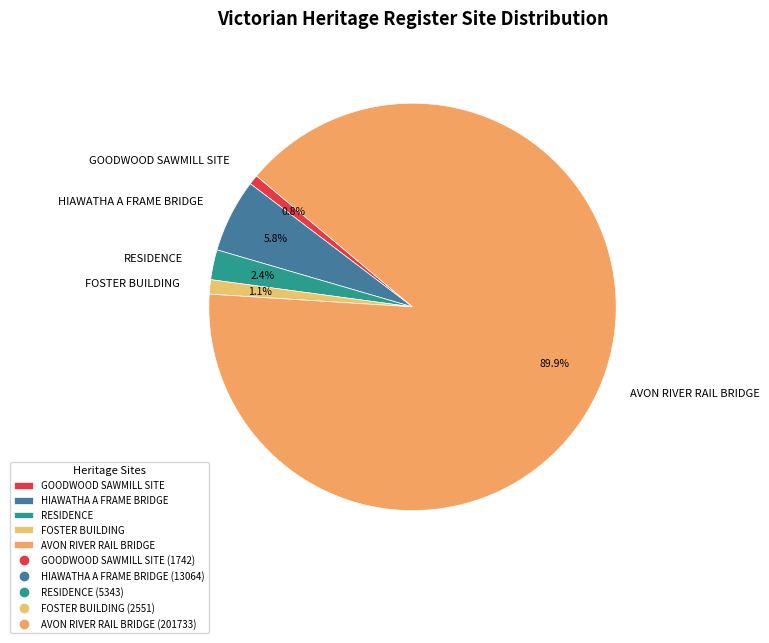

To the nearest percent, what is the difference between the RESIDENCE and HIAWATHA A FRAME BRIDGE slice percentages?

3%